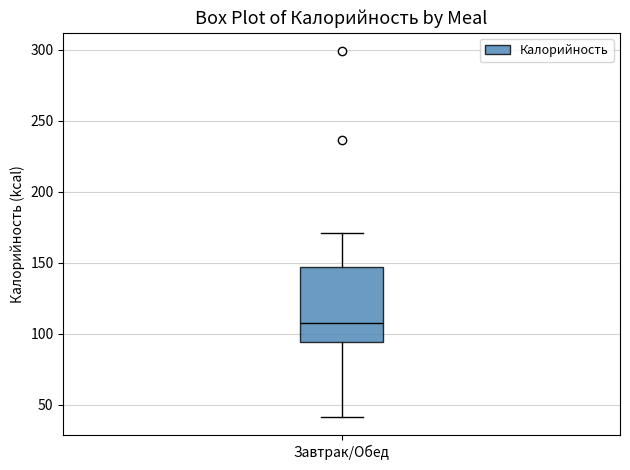

Read this box plot against the y-axis: the position of the median line, the range covered by the box, and the ends of both whiskers. The values are not printed on the chart, so give them approximately, as read against the axis.

median 110, box 95 to 145, whiskers 40 to 170